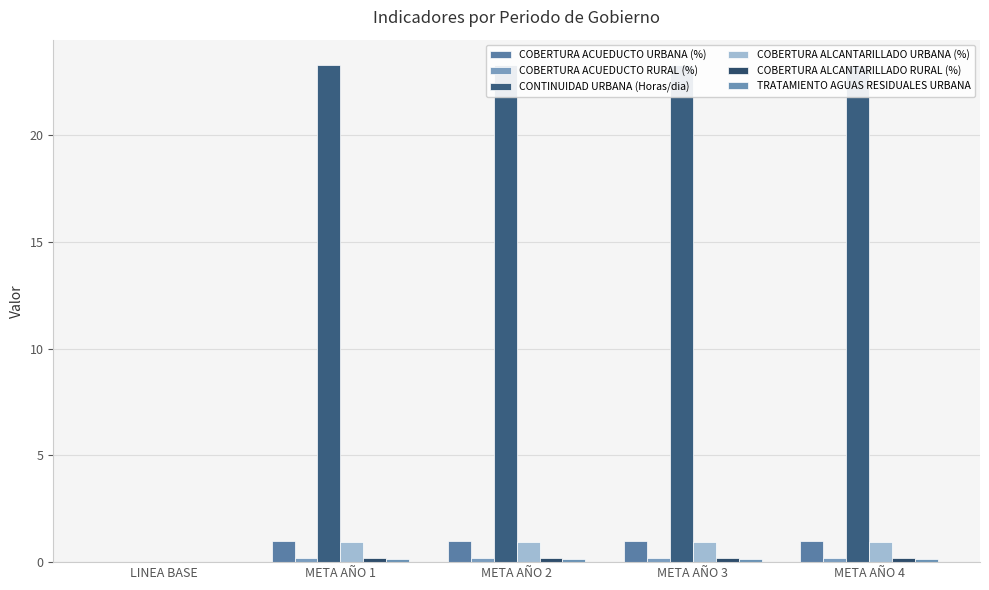

Between LINEA BASE and META AÑO 4, which series saw the biggest shift?

CONTINUIDAD URBANA (Horas/dia)